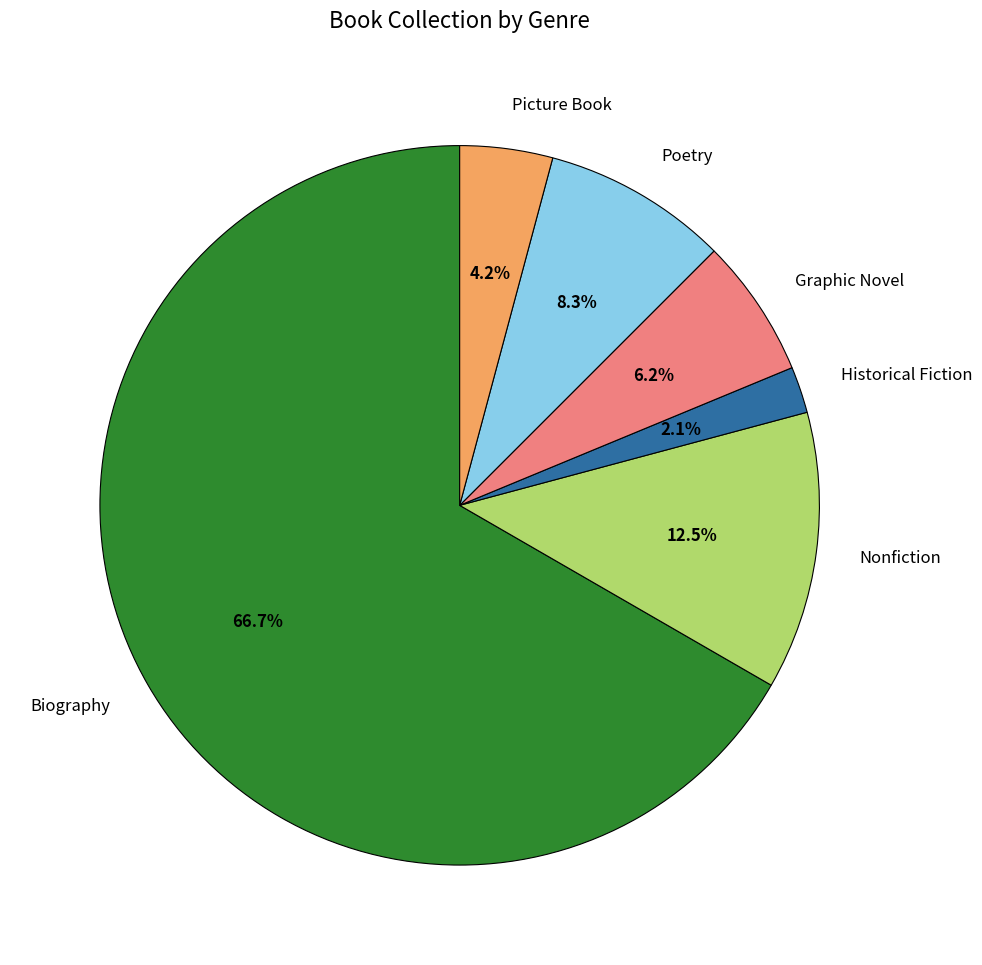

Does Picture Book represent more than half of the total?

No